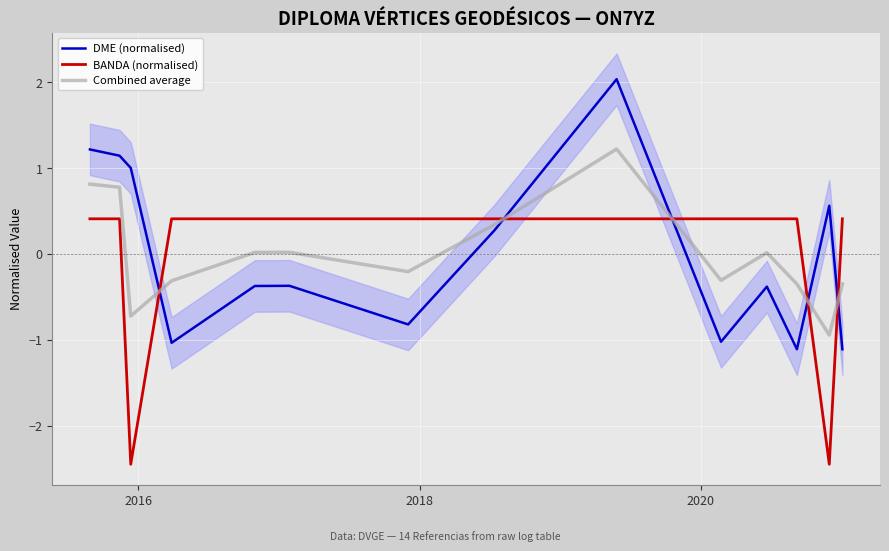

After their last crossing, which series has the higher values: Combined average or DME (normalised)?

Combined average